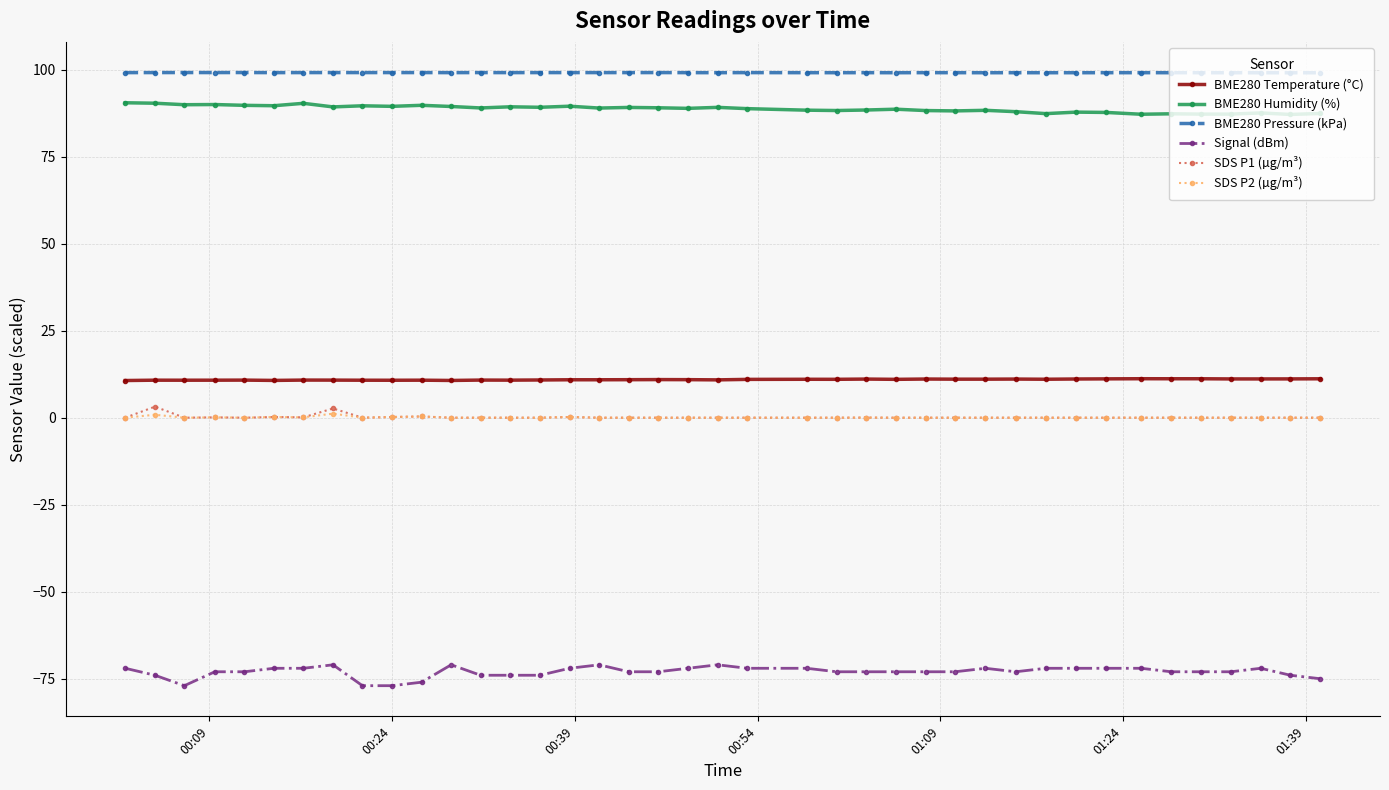

Which series has the largest total across all categories?

BME280 Pressure (kPa)